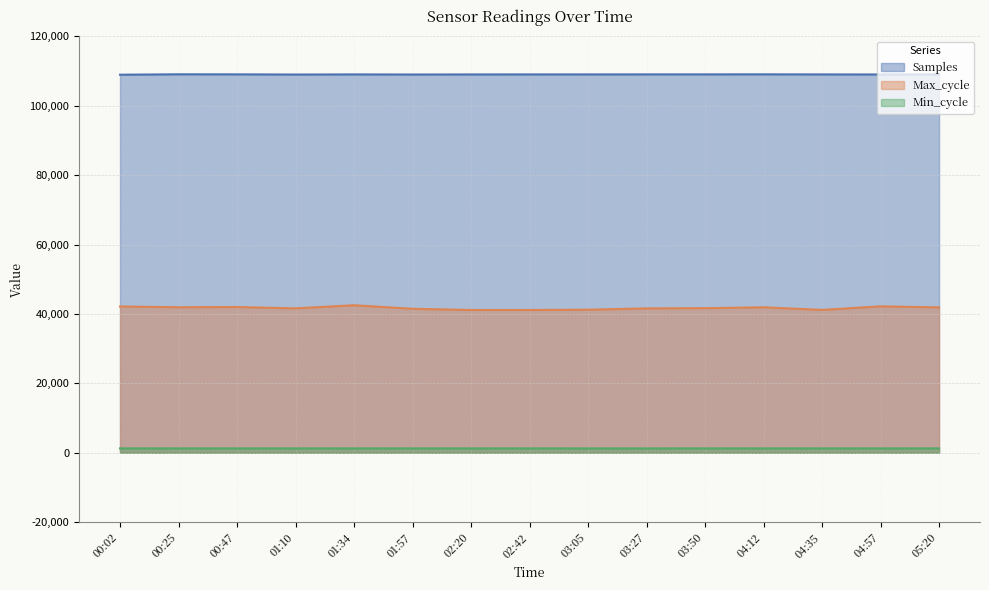

At how many categories does at least one series exceed 23584?

15